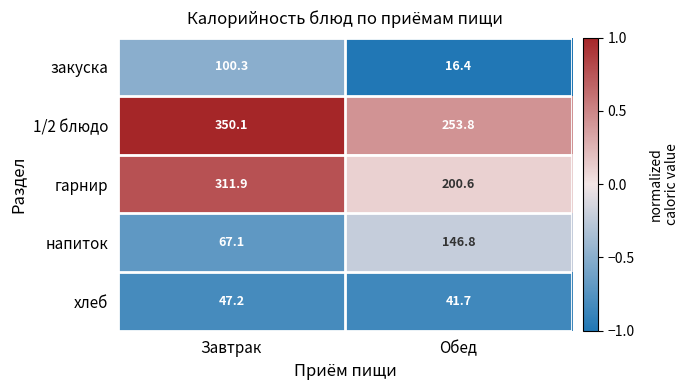

Rank the series by their maximum value, from lowest to highest.

хлеб, закуска, напиток, гарнир, 1/2 блюдо